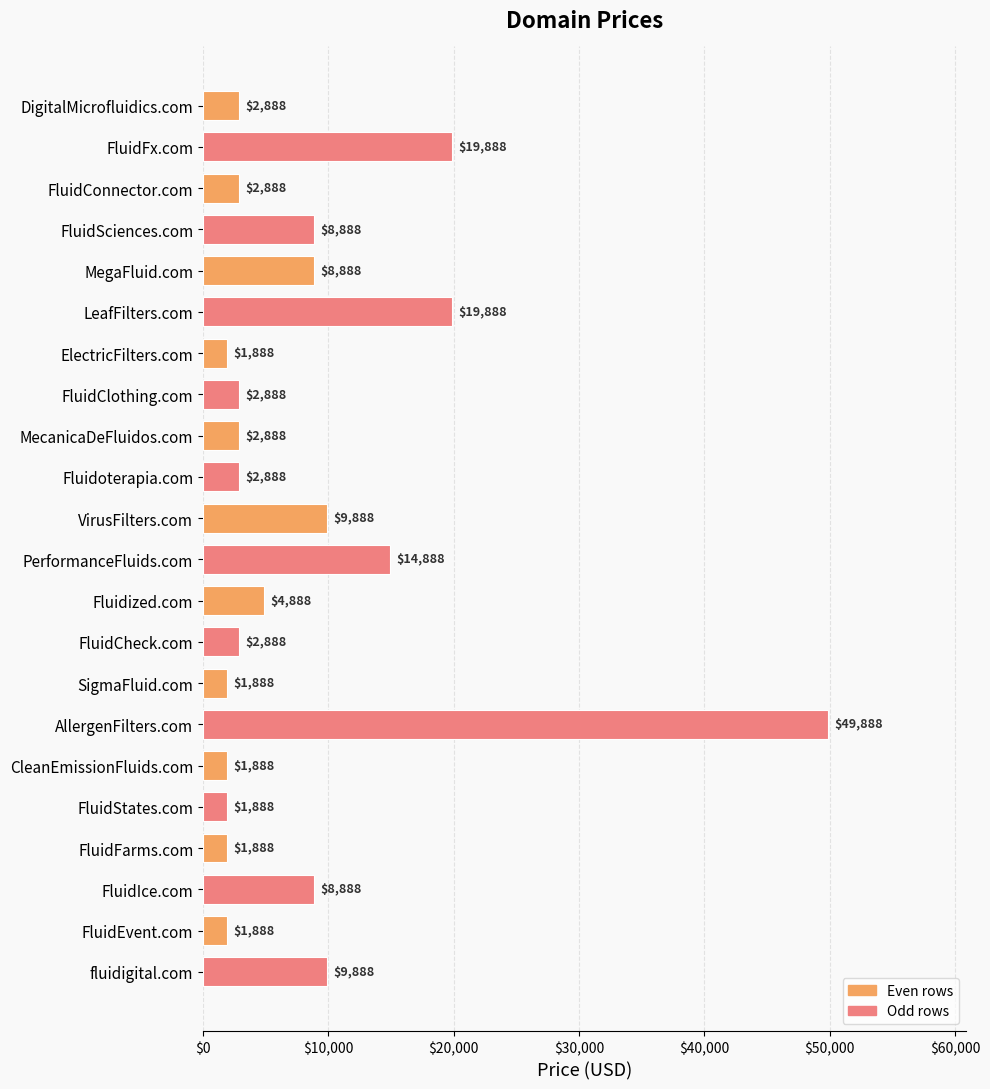

Does the chart contain stacked bars?

No